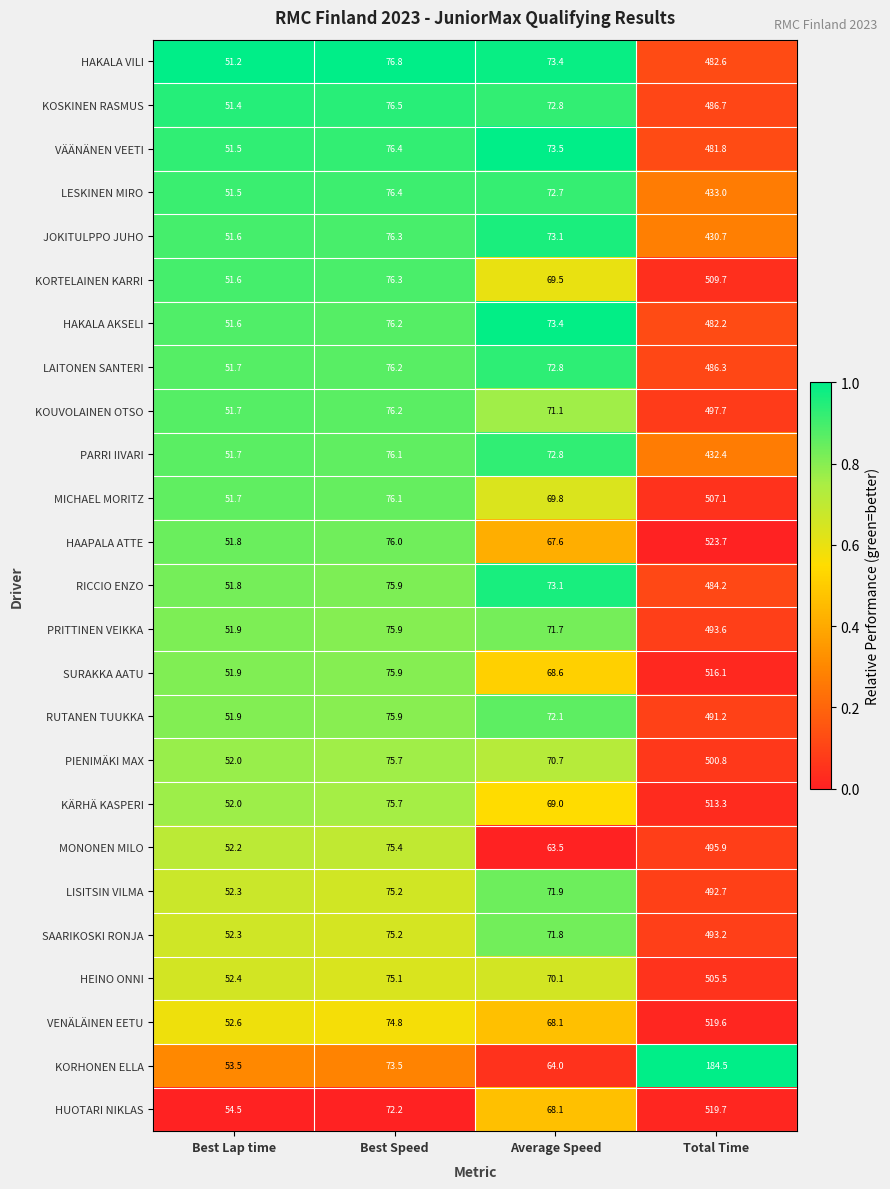

What is the difference between the PARRI IIVARI values at Best Speed and Average Speed?

3.3